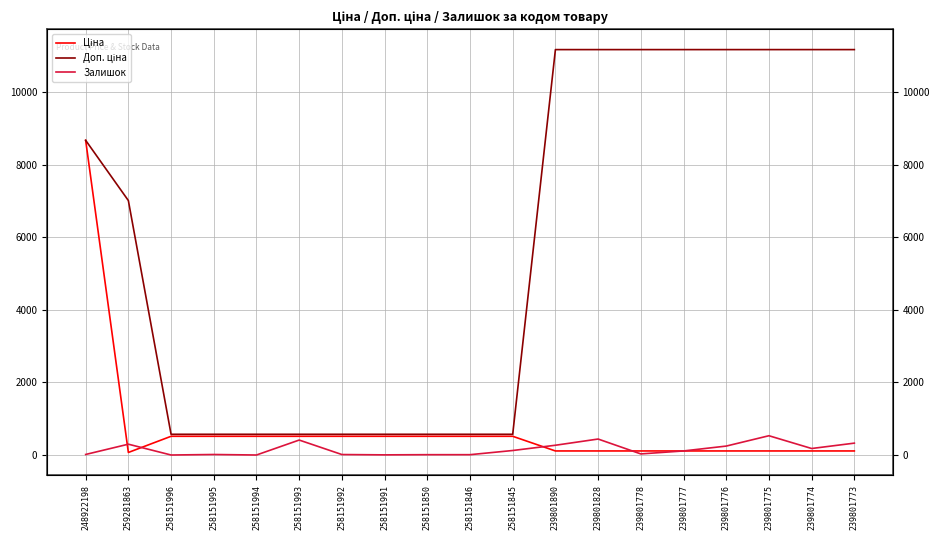

At which category is the sum across all series the highest?

248922198